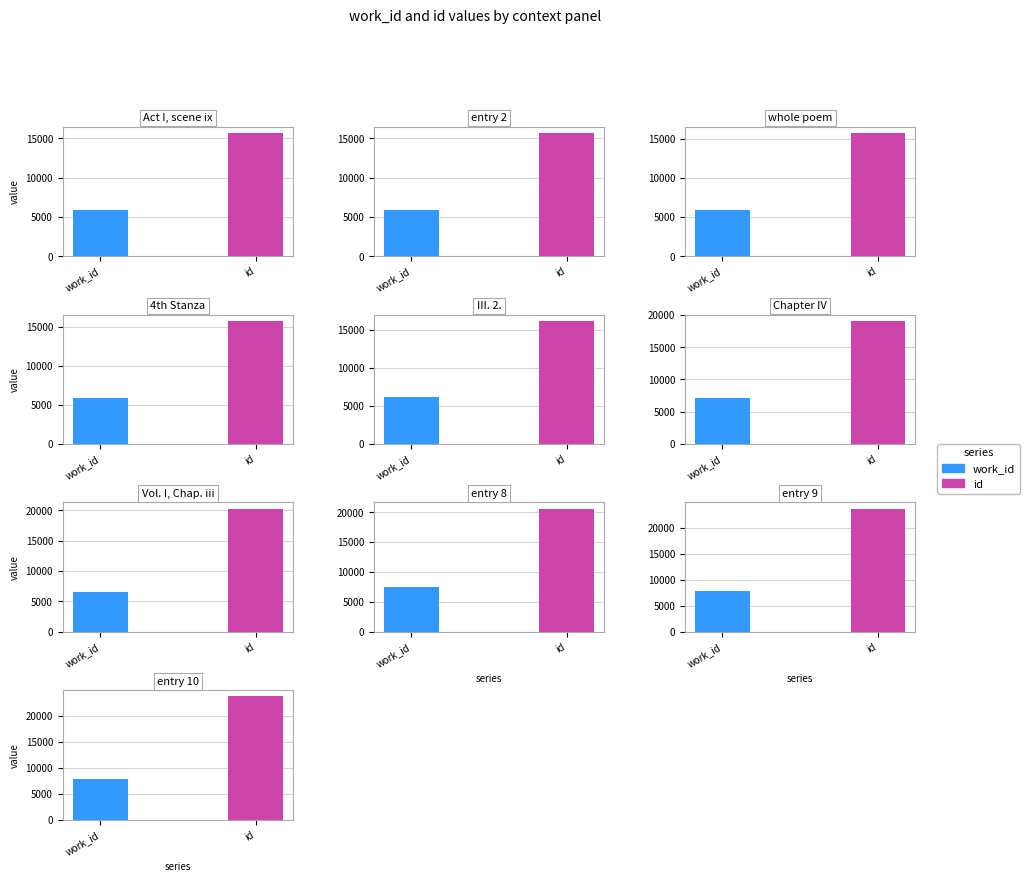

At 7, list the series in order from largest to smallest.

id, work_id